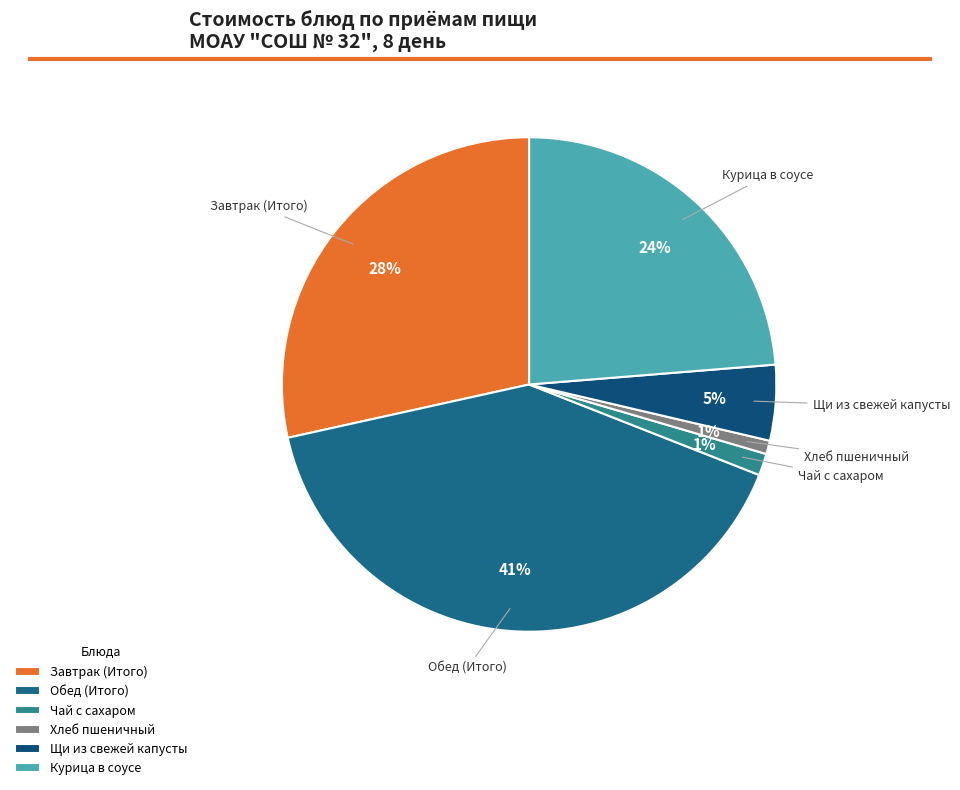

To the nearest percent, what percentage of the pie is Щи из свежей капусты?

5%